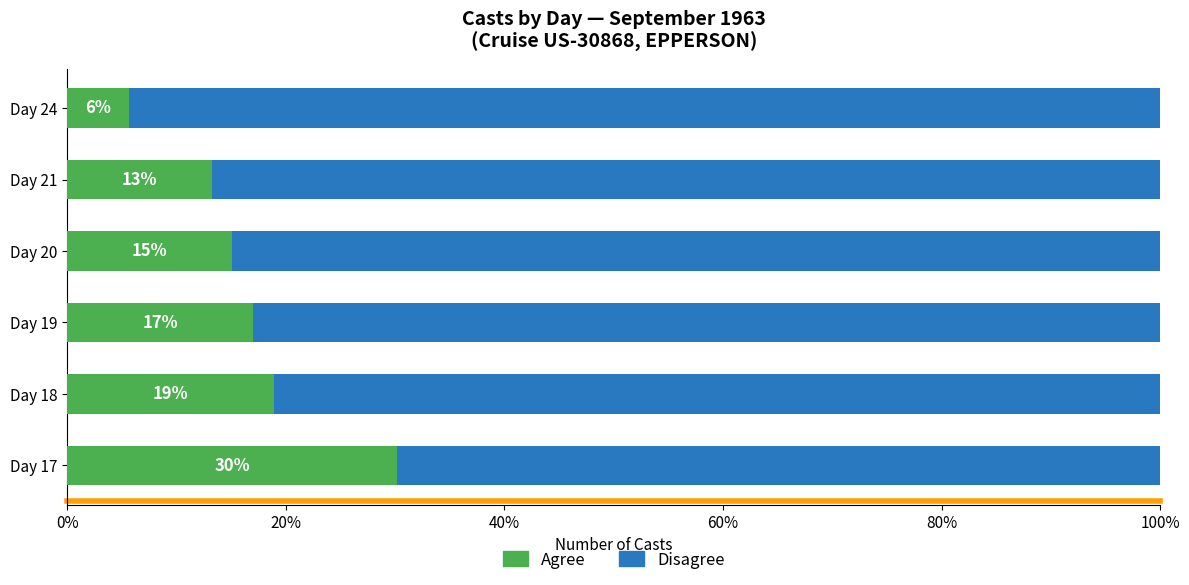

What is the minimum value for Agree?

5.7